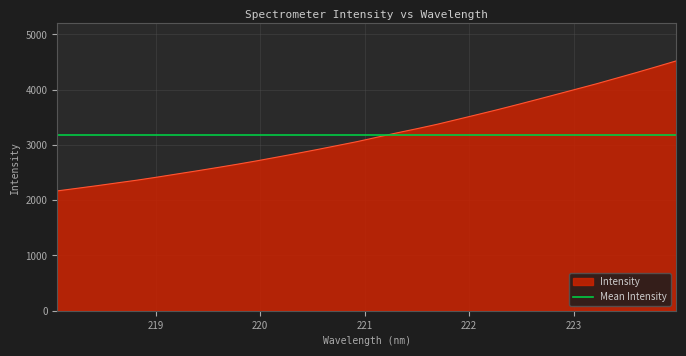

Reading left to right, extract all data points from this chart.

2168.2	2215.6	2263.2	2313.4	2363.1	2417.7	2474.9	2531.7	2590.1	2650.1	2713.1	2779.5	2847.0	2915.9	2987.5	3059.4	3138.9	3218.0	3293.4	3372.0	3458.8	3545.9	3634.2	3725.9	3819.6	3914.9	4010.2	4106.1	4207.6	4309.0	4413.7	4520.4